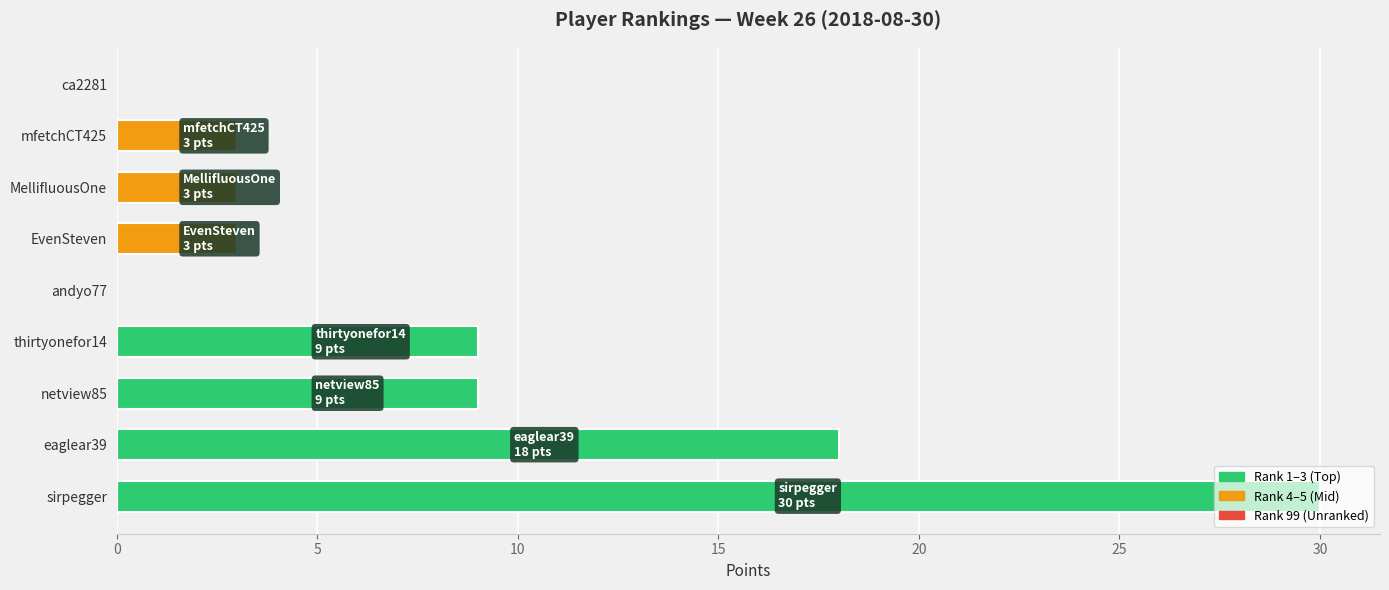

At which label is the value closest to 15?

eaglear39